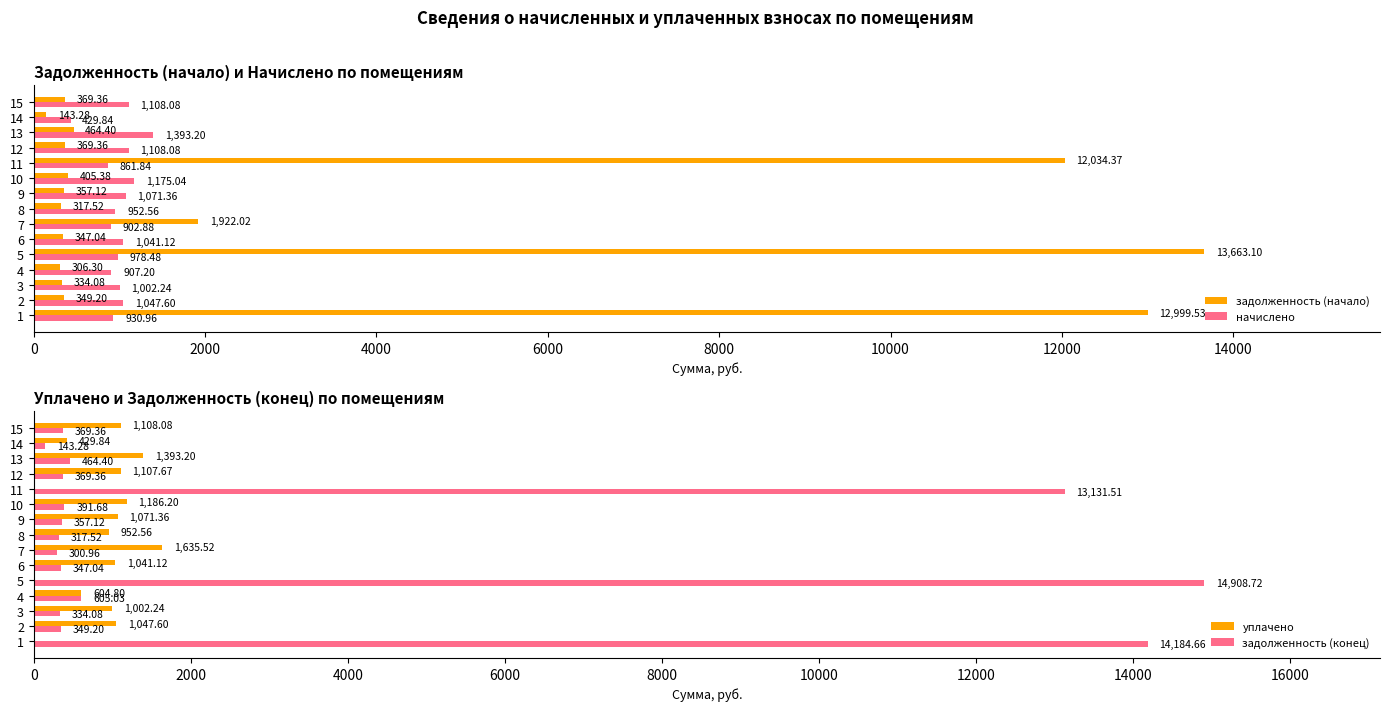

What is the difference between the начислено values at 11 and 7?

41.0